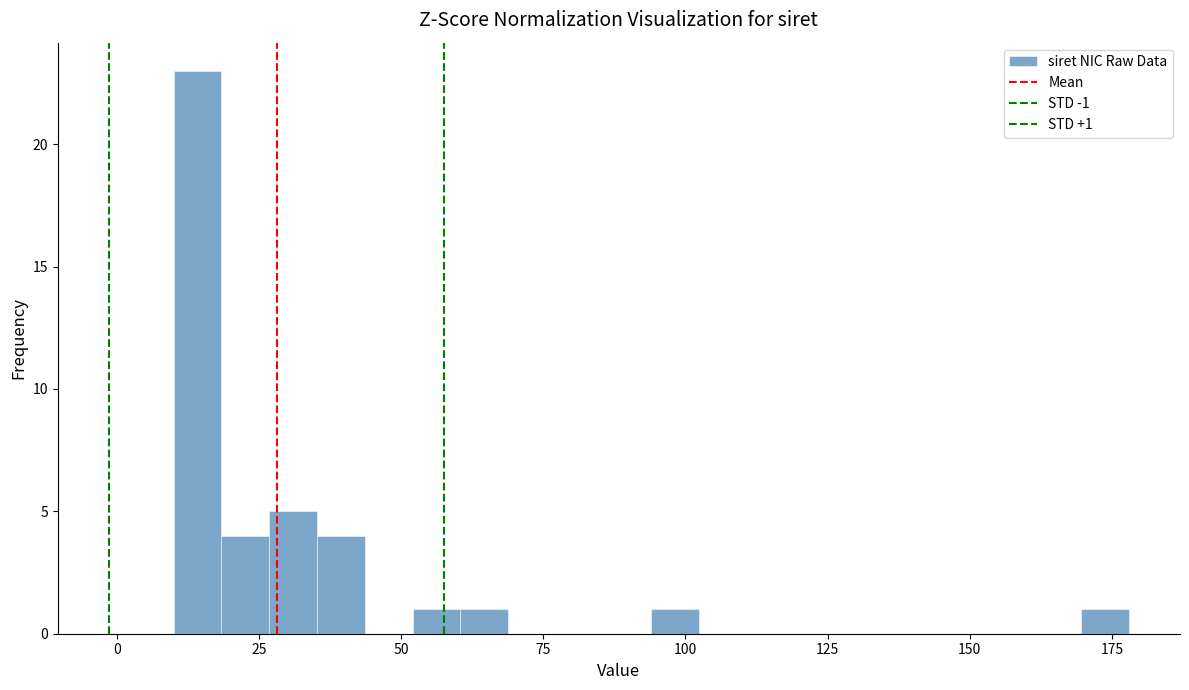

Around what value on the x-axis is the tallest bar? Give the approximate position of its centre, as read against the axis.

15